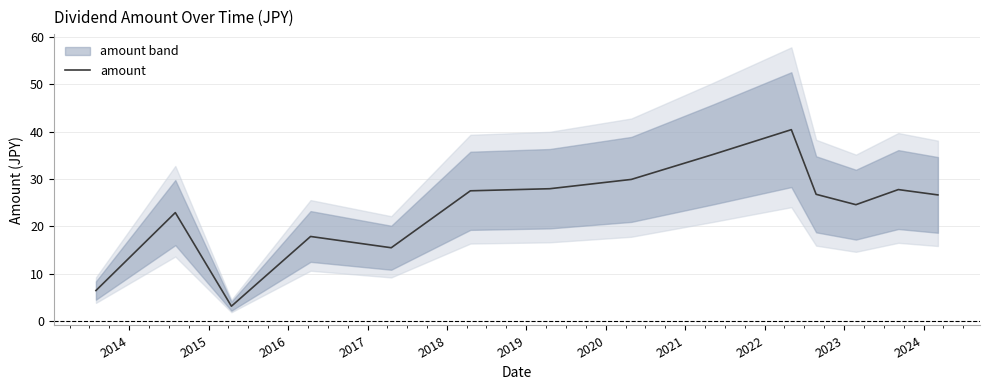

How many categories are shown in the chart?

14